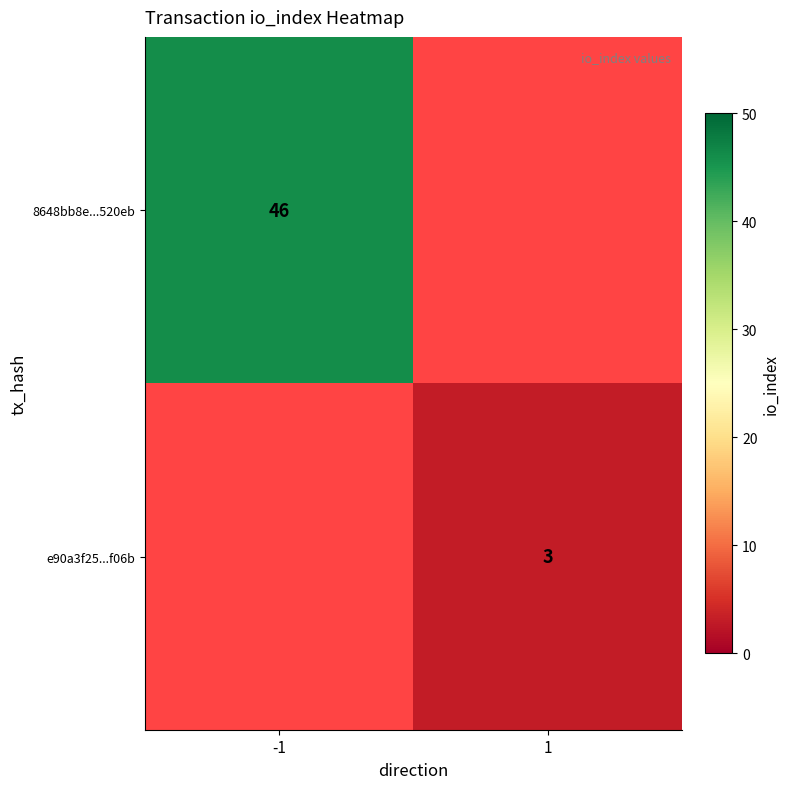

The value of 8648bb8e...520eb at -1 is 16. True or false?

False